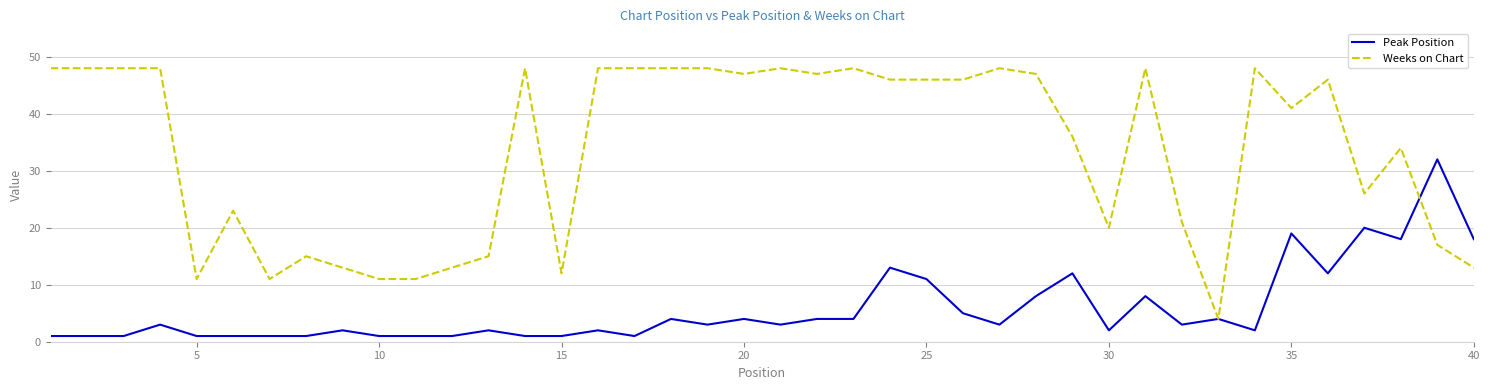

What is the maximum value shown in the chart?

48